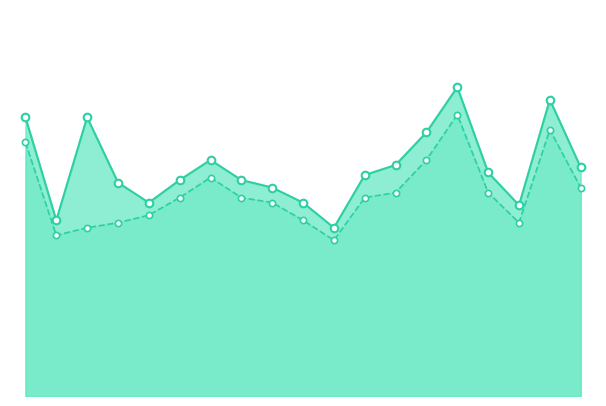

Is the value of P2 at 08:30 greater than the value of P1 at 02:30?

Yes